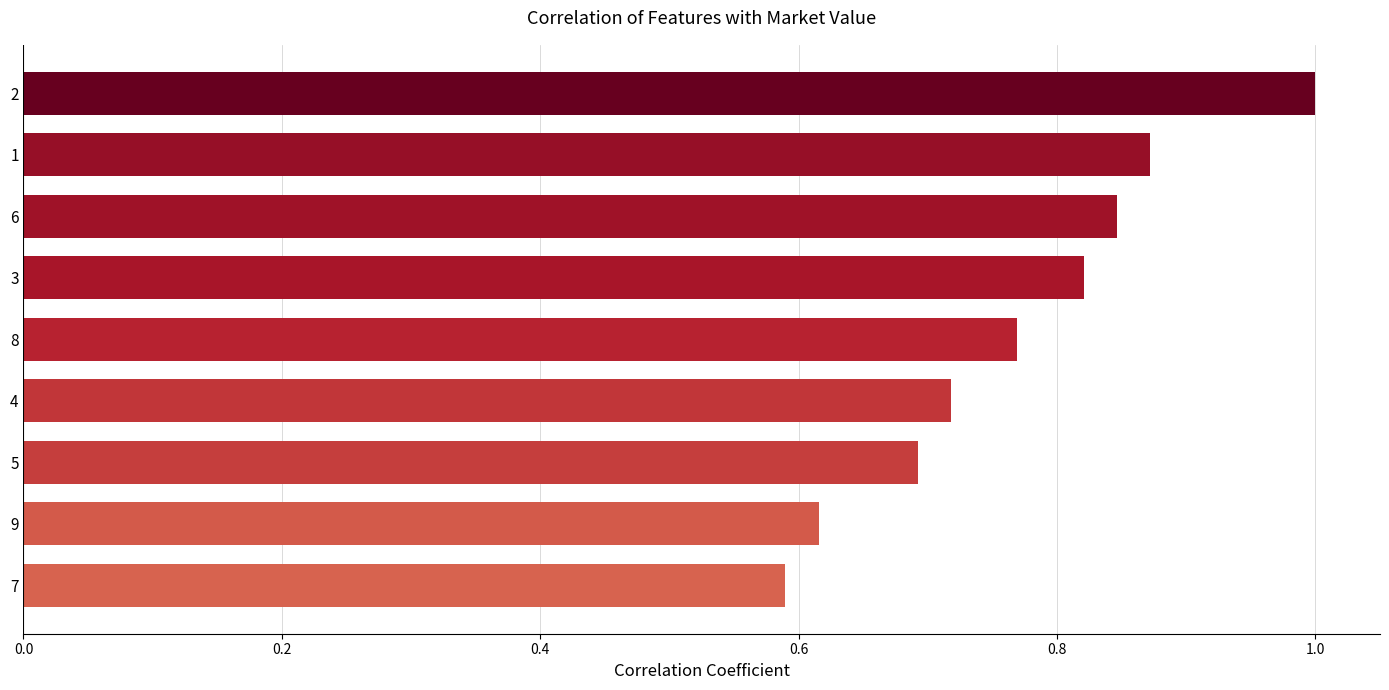

What is the difference between the second highest and minimum values?

0.3